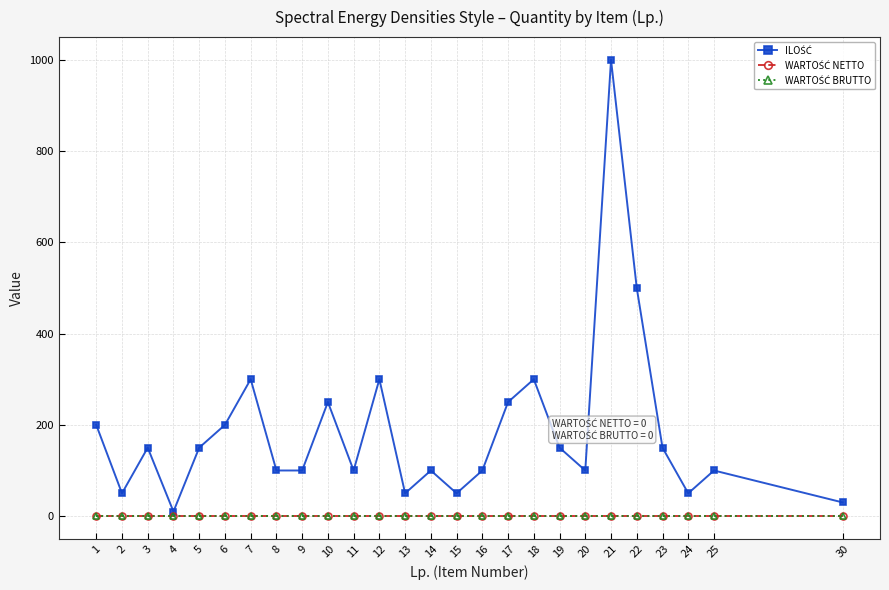

How many lines are shown in the chart?

3